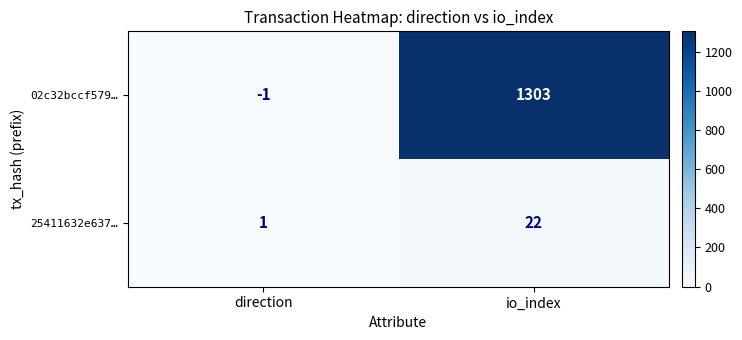

How many distinct data groups are displayed?

2